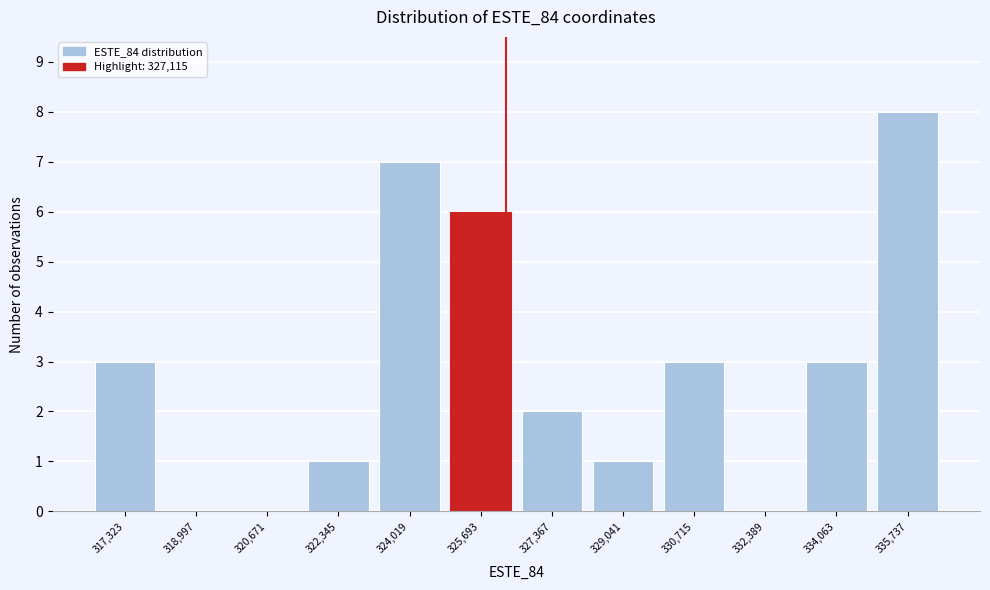

Reading left to right, transcribe all the data shown in this chart.

317,323=3	318,997=0	320,671=0	322,345=1	324,019=7	325,693=6	327,367=2	329,041=1	330,715=3	332,389=0	334,063=3	335,737=8